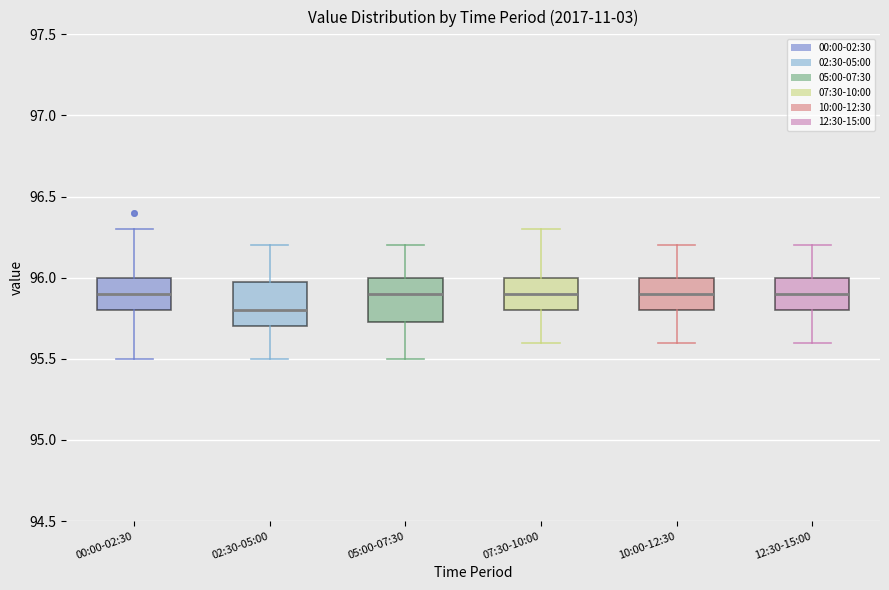

Where does the upper whisker of the box for 02:30-05:00 end on the y-axis? The values are not printed on the chart, so give them approximately, as read against the axis.

96.20